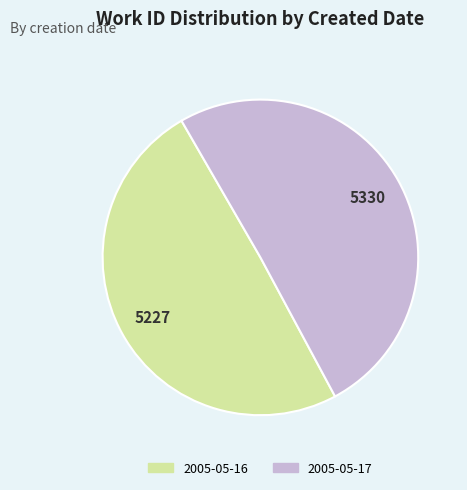

True or false: 2005-05-16 accounts for 50% of the total.

True